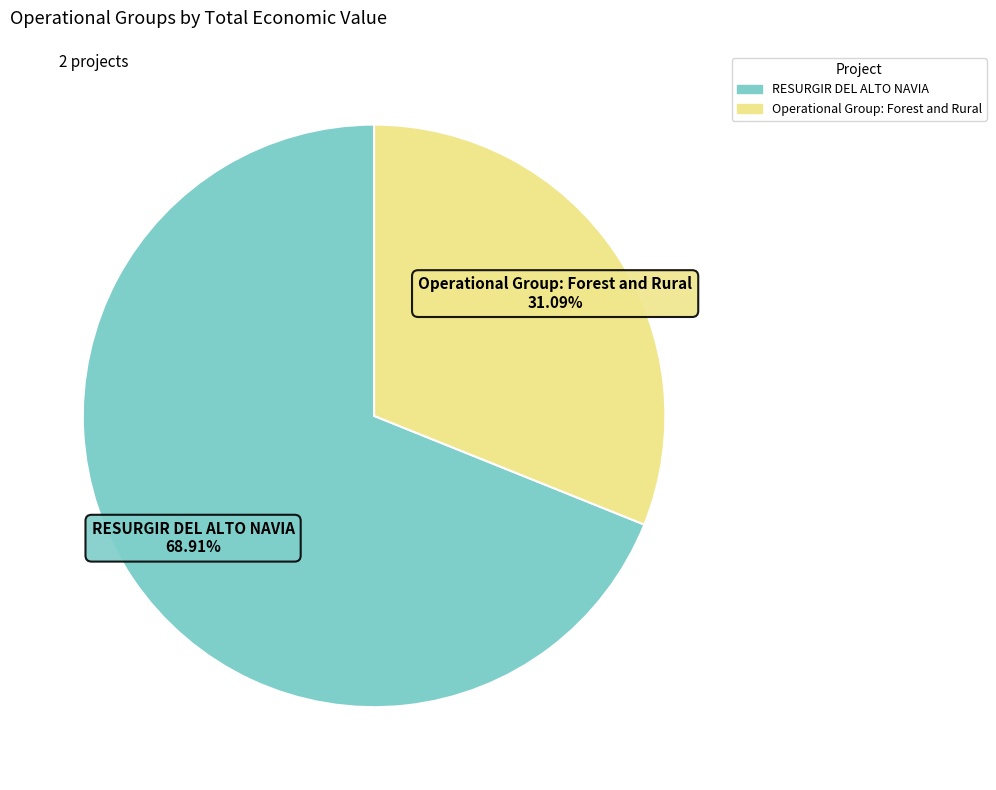

Rank the categories by value from highest to lowest.

RESURGIR DEL ALTO NAVIA, Operational Group: Forest and Rural